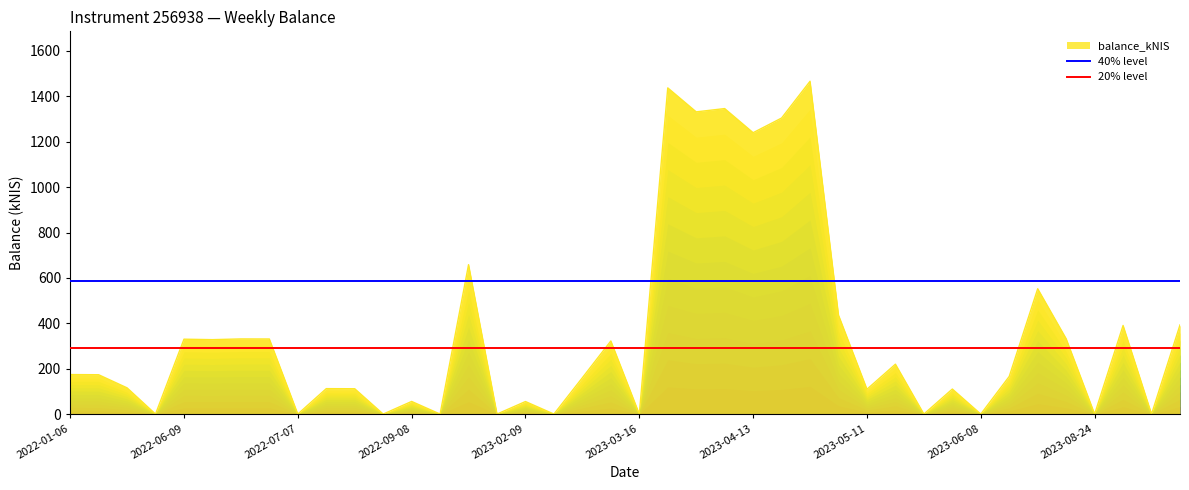

What is the average value of the 20% level series?

293.3